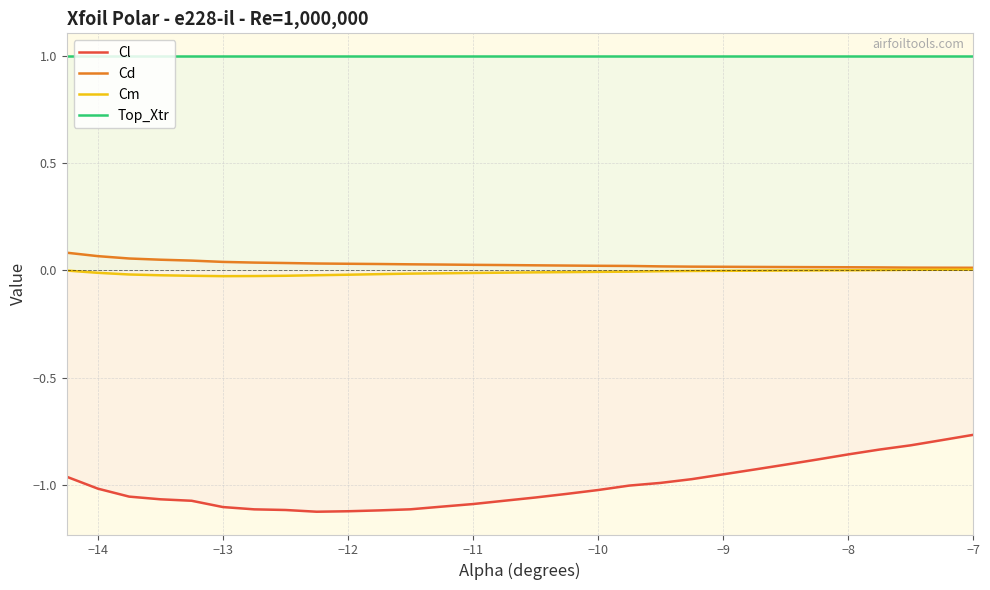

The value of Top_Xtr at −14 is 1.6. True or false?

False